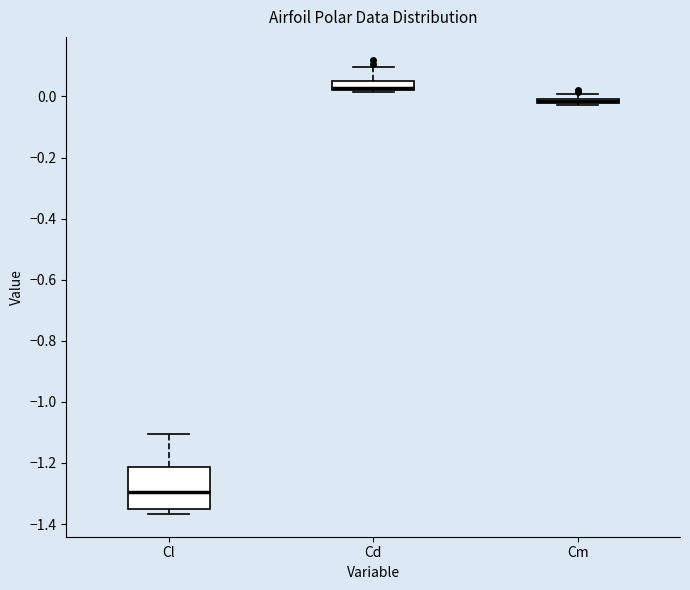

Where is the upper edge of the box for Cm on the y-axis? The values are not printed on the chart, so give them approximately, as read against the axis.

0.00